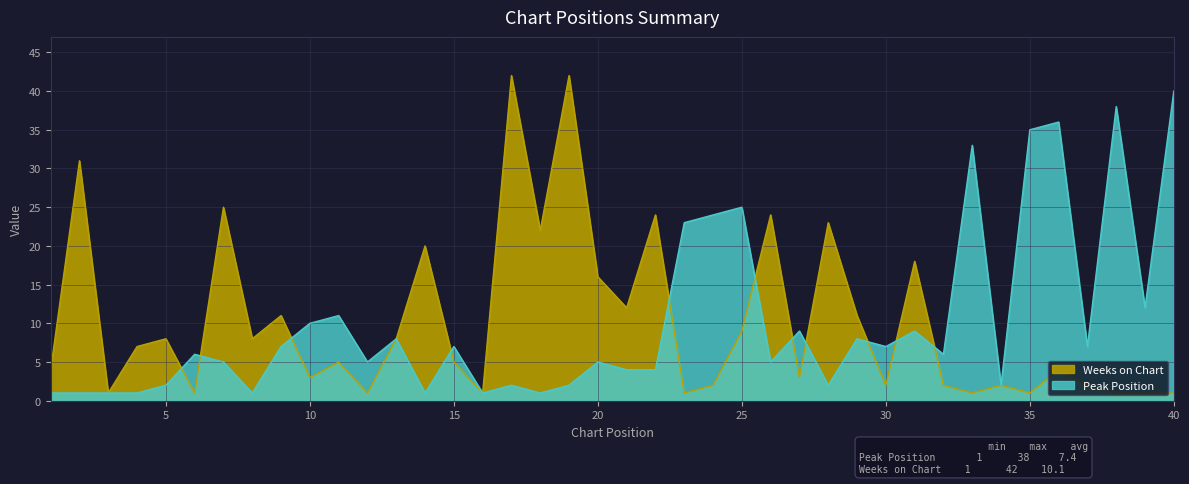

At which category is the sum across all series the highest?

17